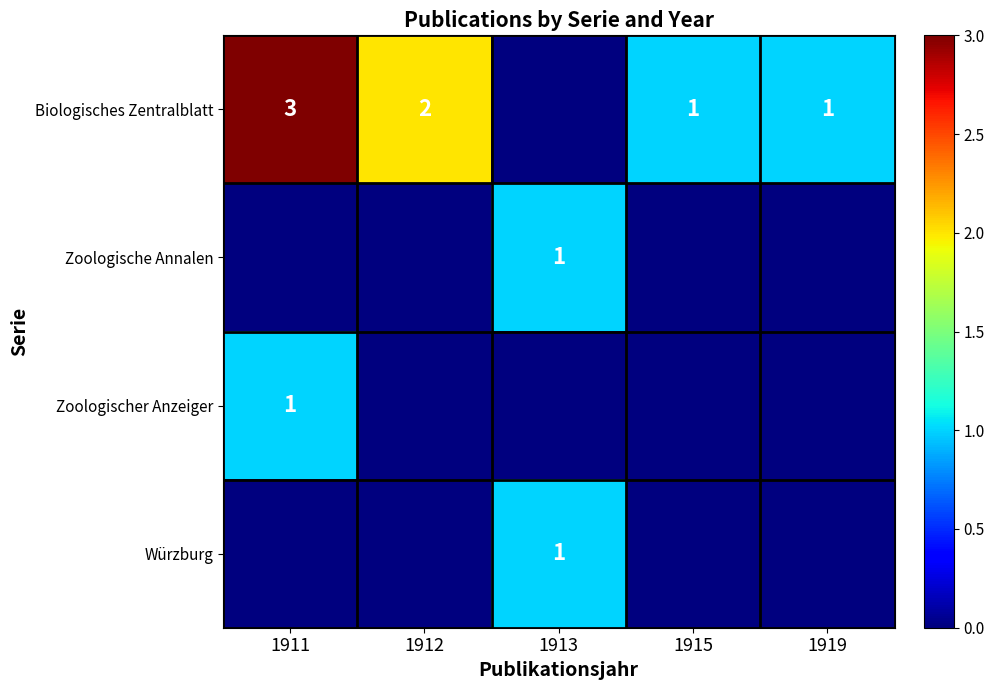

Is it true that Würzburg equals 0 at 1913?

False